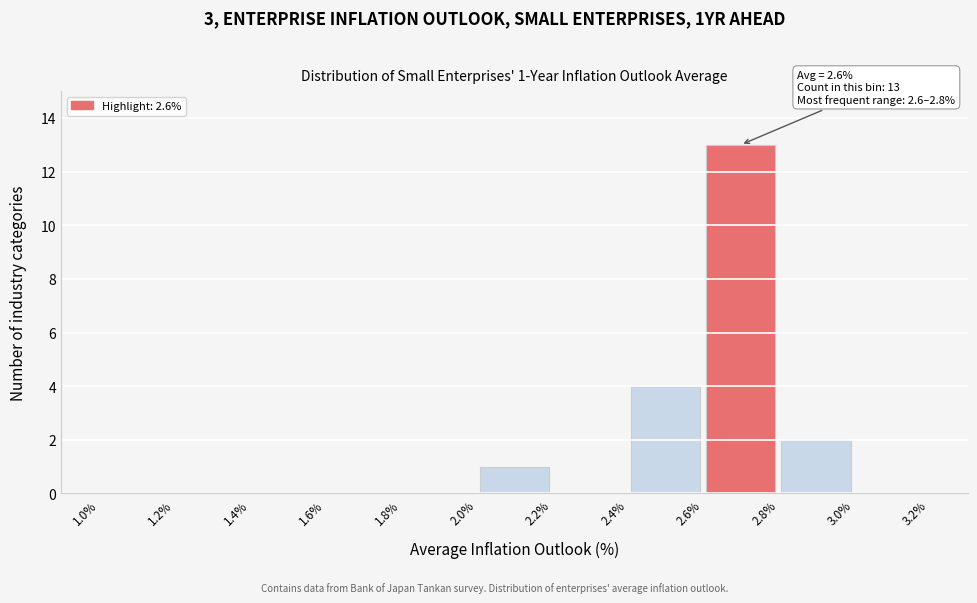

Over which range of the x-axis is the bar tallest?

2.6% to 2.8%